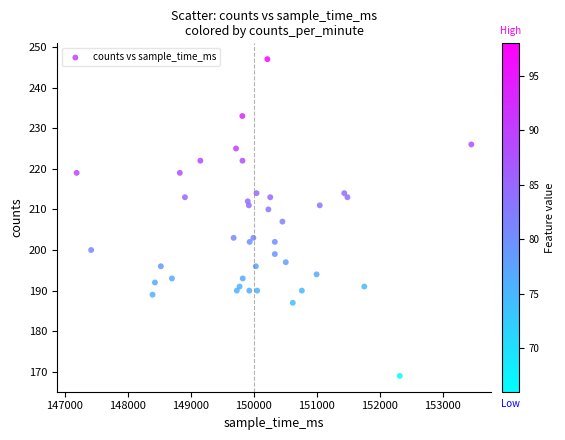

What is the range of X values (max minus min)?

6262